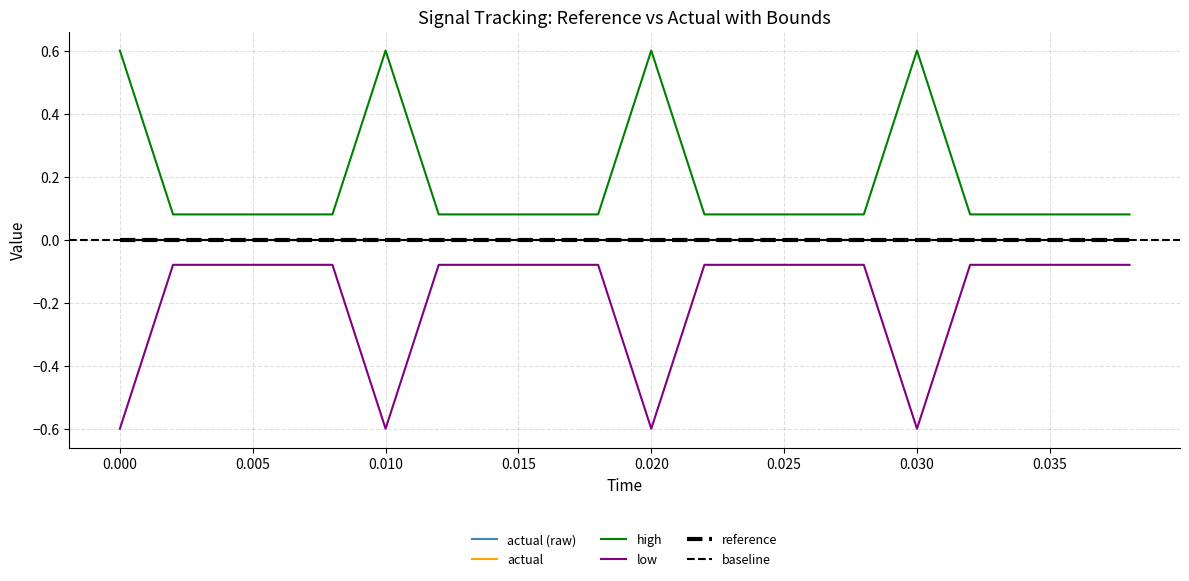

The value of low at 0.022 is -0.0. True or false?

False